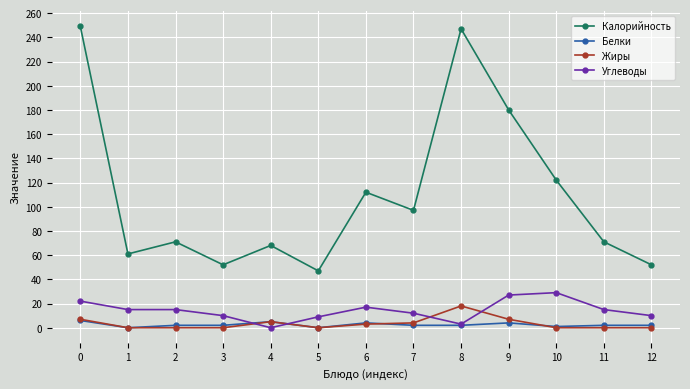

What is the difference between the highest and lowest values at 8?

245